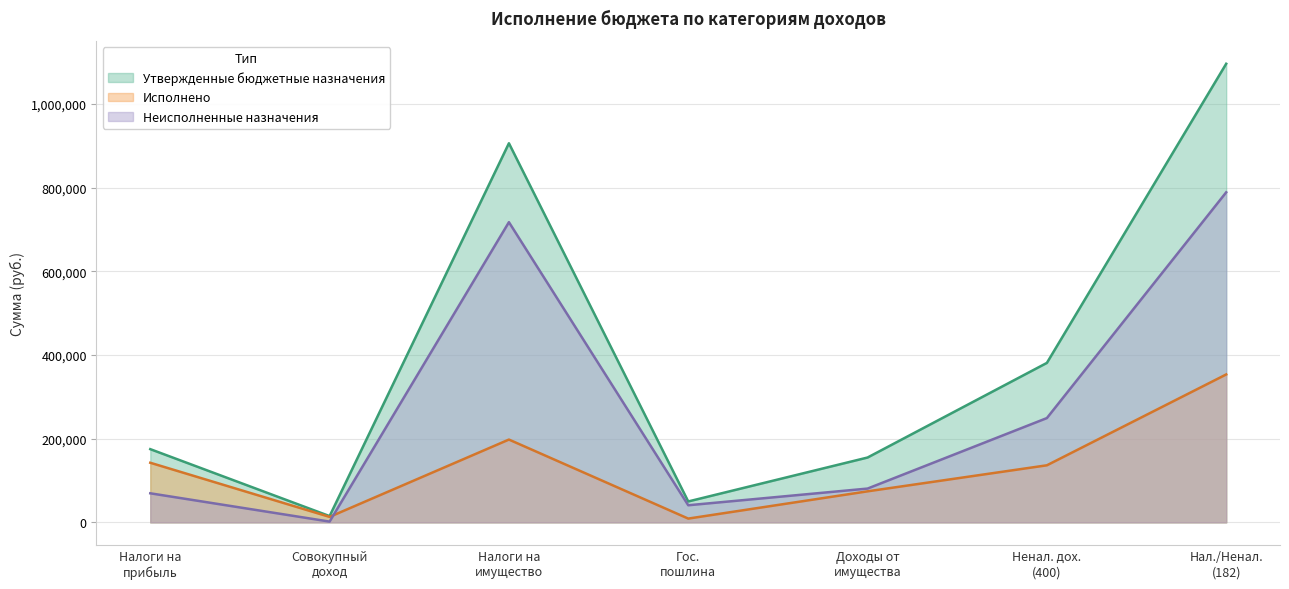

What is the minimum value shown in the chart?

1886.7